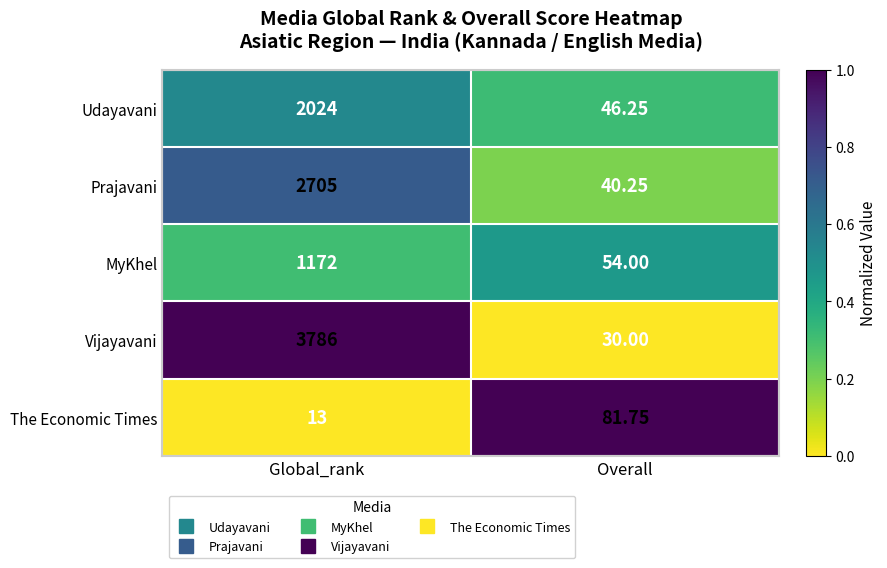

Which category has the lowest value in the Vijayavani series?

Overall